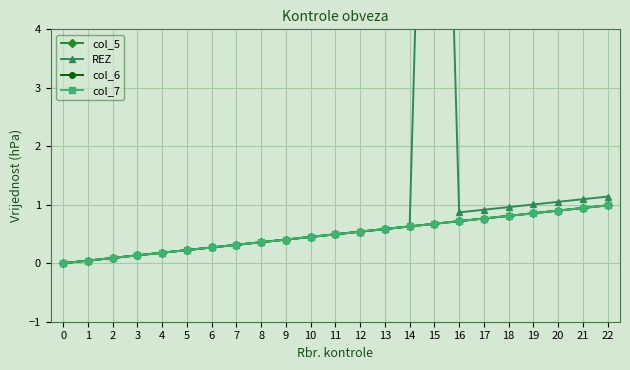

What is the sum of all col_5 values?

11.4